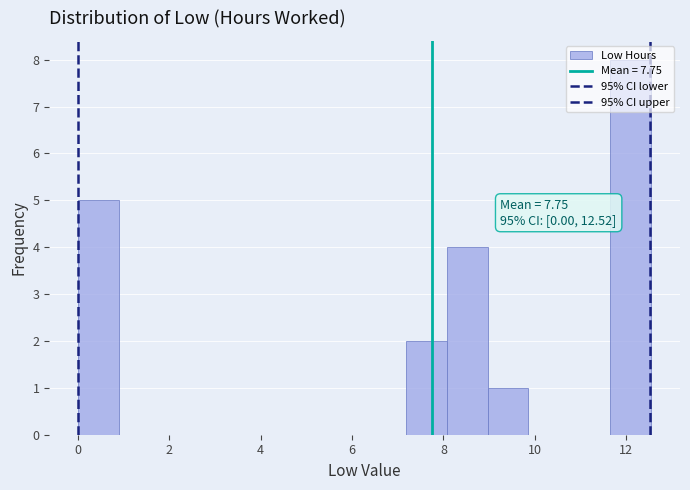

Which range on the x-axis has the tallest bar?

11.6 to 12.6